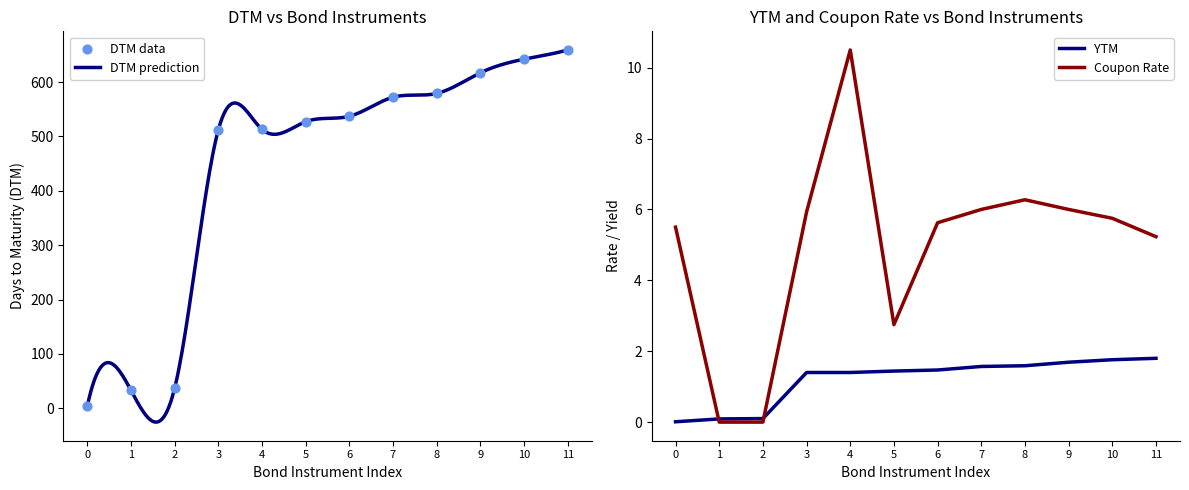

Which series has the widest spread of Y values?

DTM